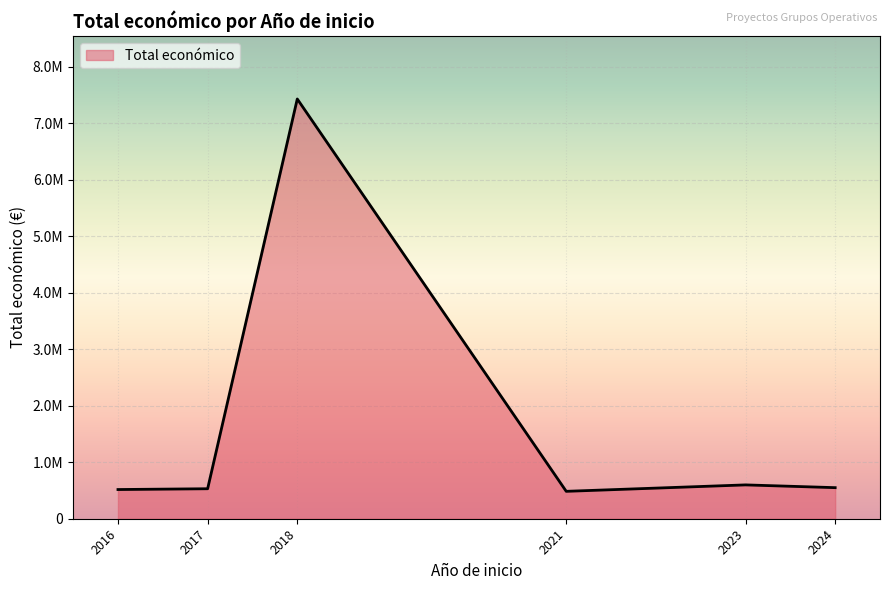

True or false: the data has more than 0 interior local peaks.

True